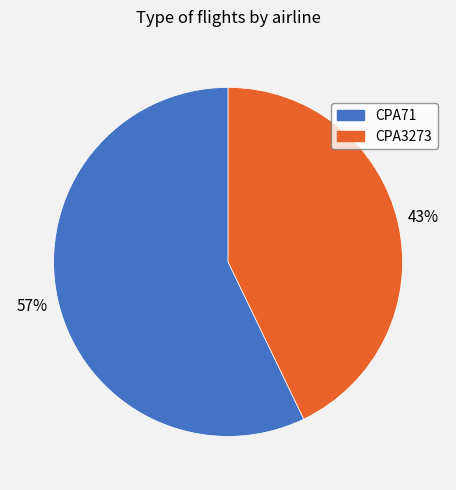

Is the sum of CPA71 and CPA3273 greater than half?

Yes